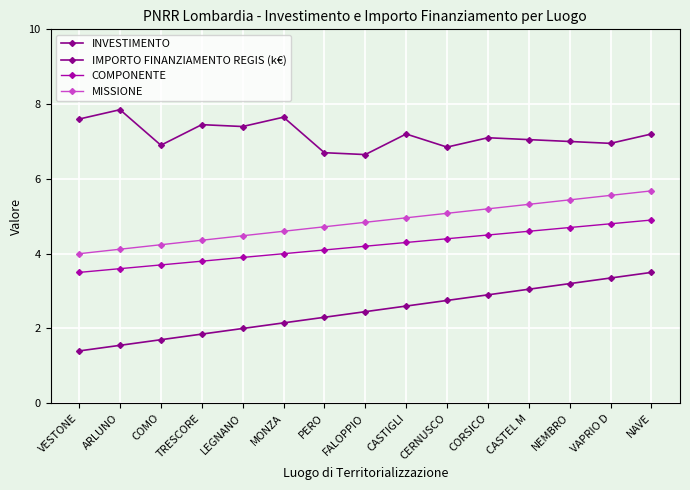

What is the sum of all MISSIONE values?

72.6